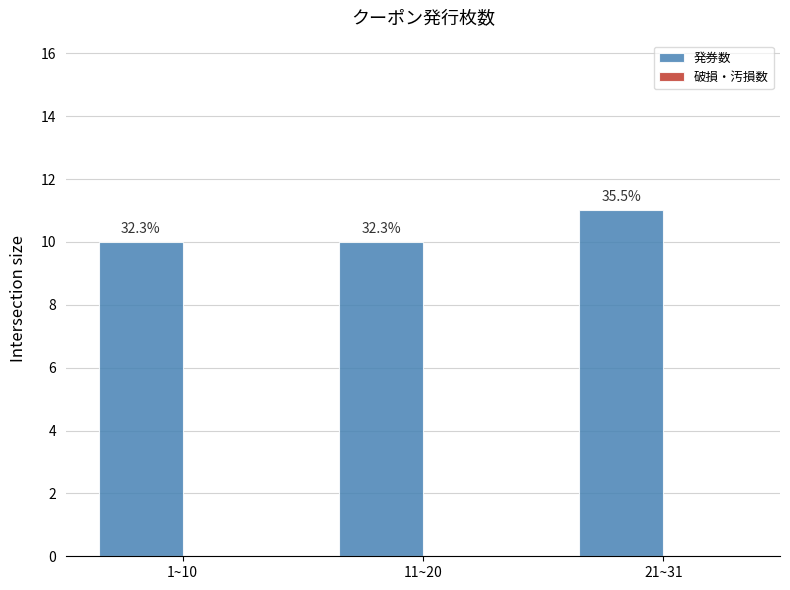

Are the bars horizontal?

No